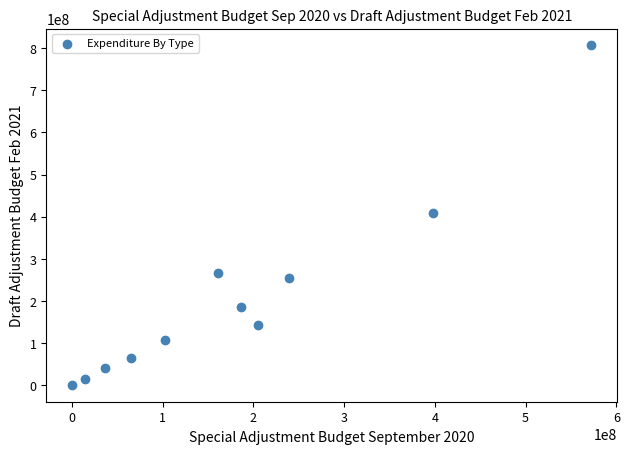

What is the range of X values (max minus min)?

571851850.1